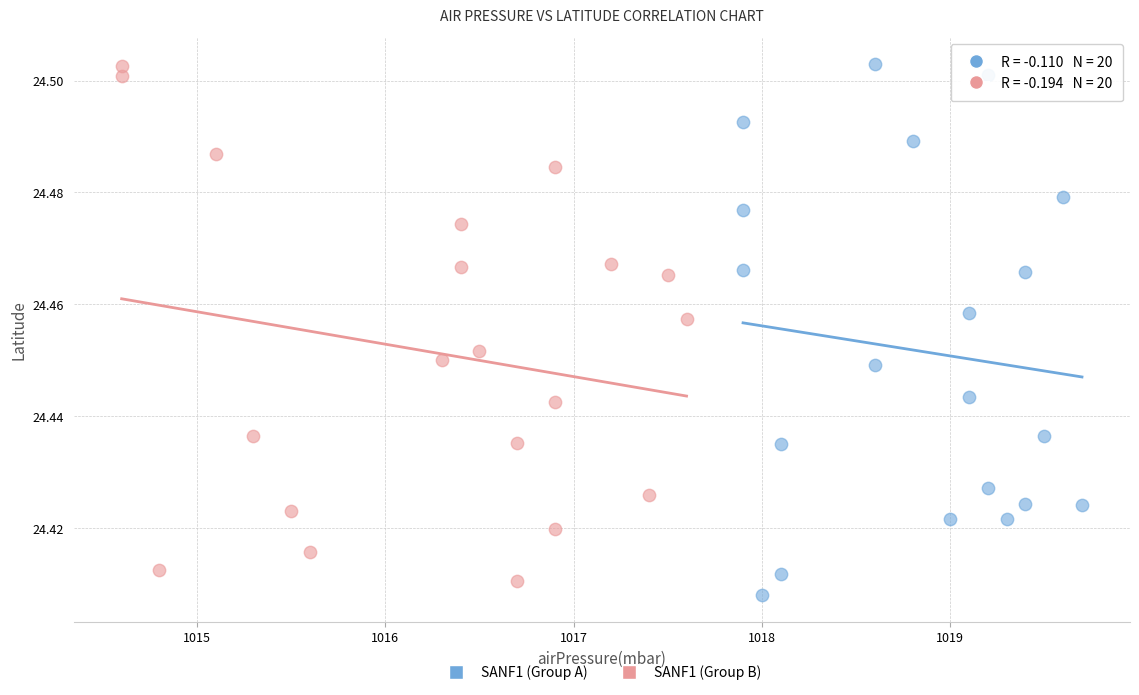

What are all the series names shown in the legend?

SANF1 (Group A), SANF1 (Group B)